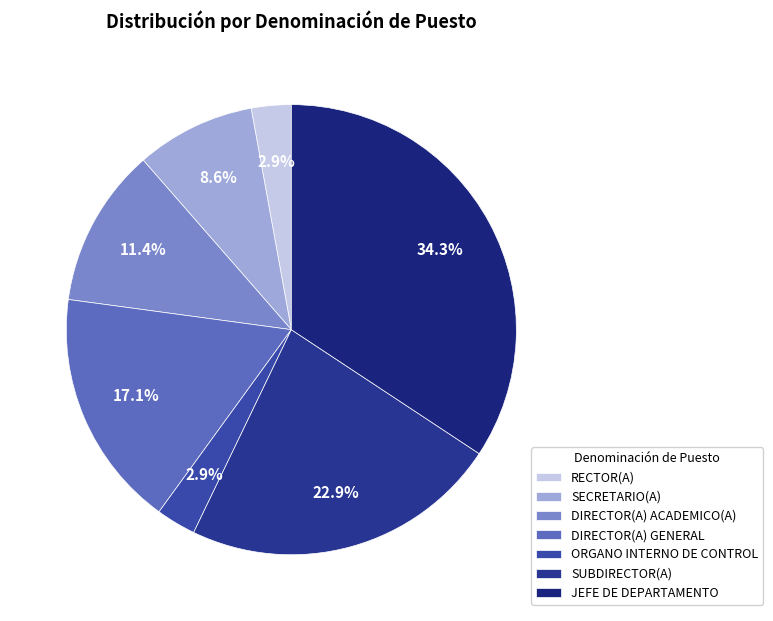

What is the total percentage of JEFE DE DEPARTAMENTO and DIRECTOR(A) GENERAL?

51.4%